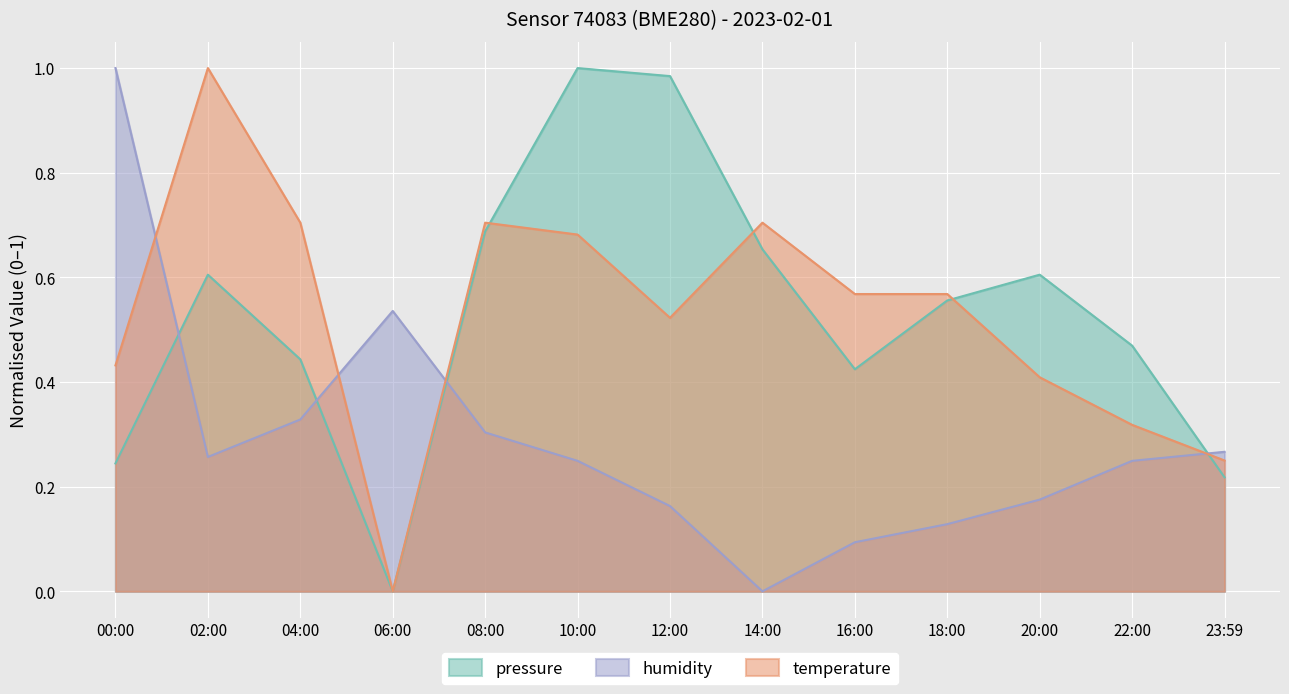

What is the average value of the pressure series?

0.5